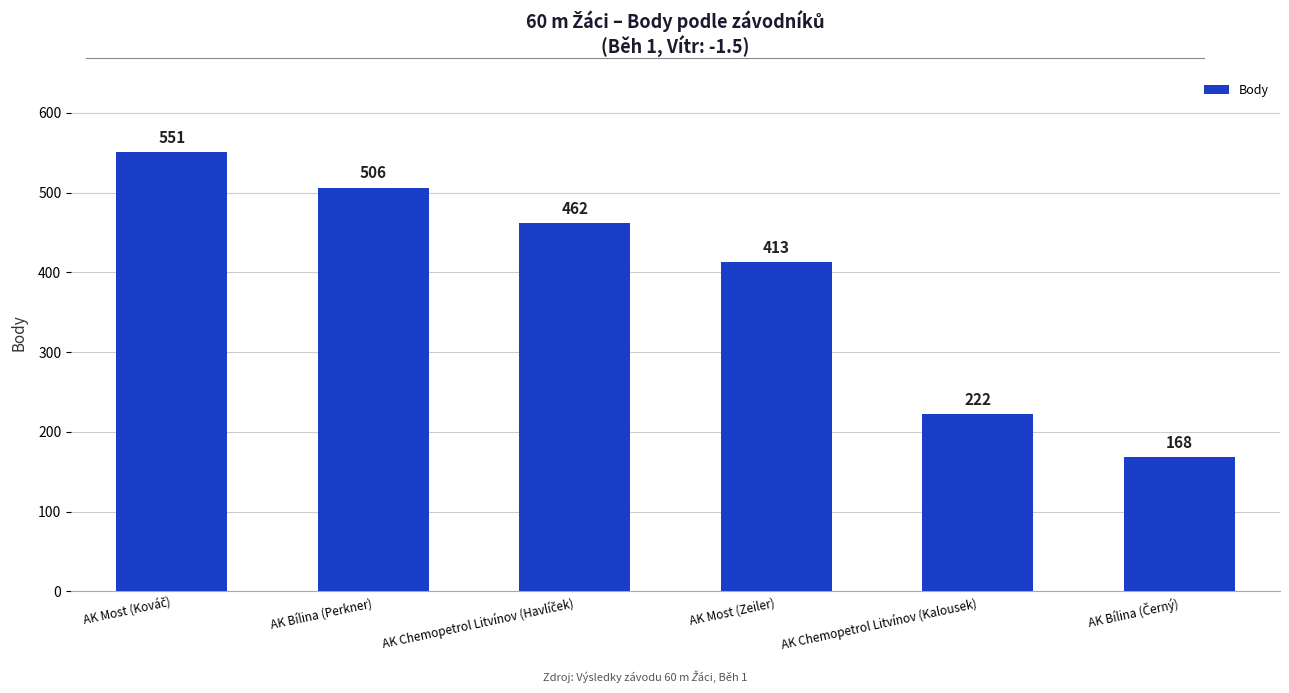

Does the chart contain stacked bars?

No